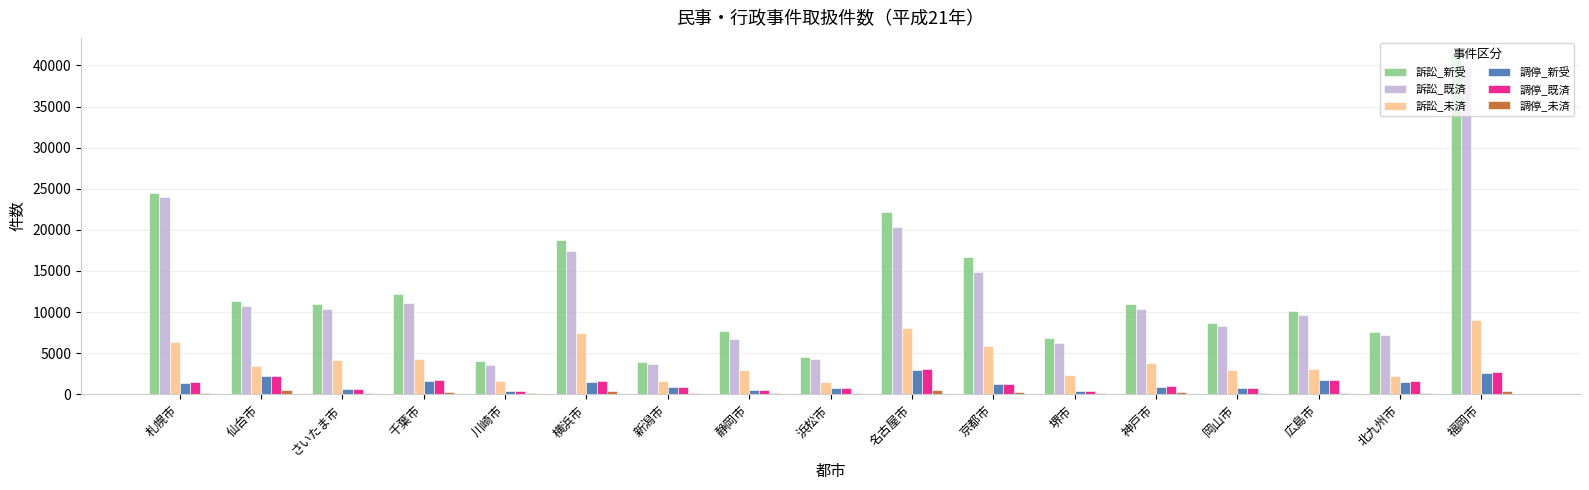

What is the maximum value for 訴訟_新受?

41286